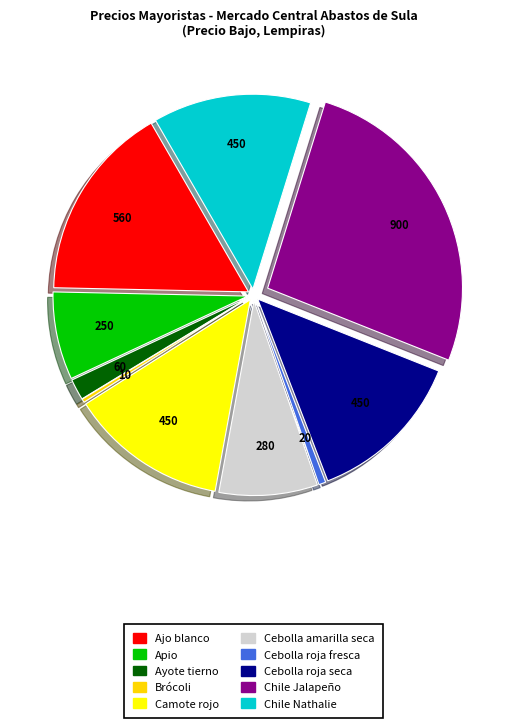

How many segments does this pie chart have?

10